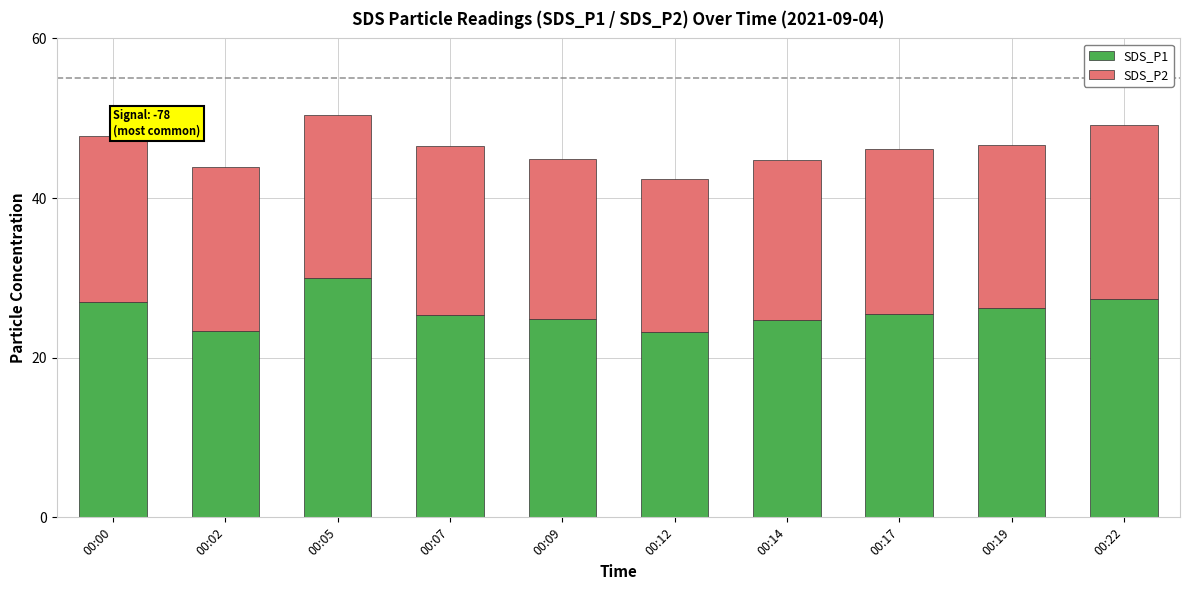

At which category is the sum across all series the highest?

00:05